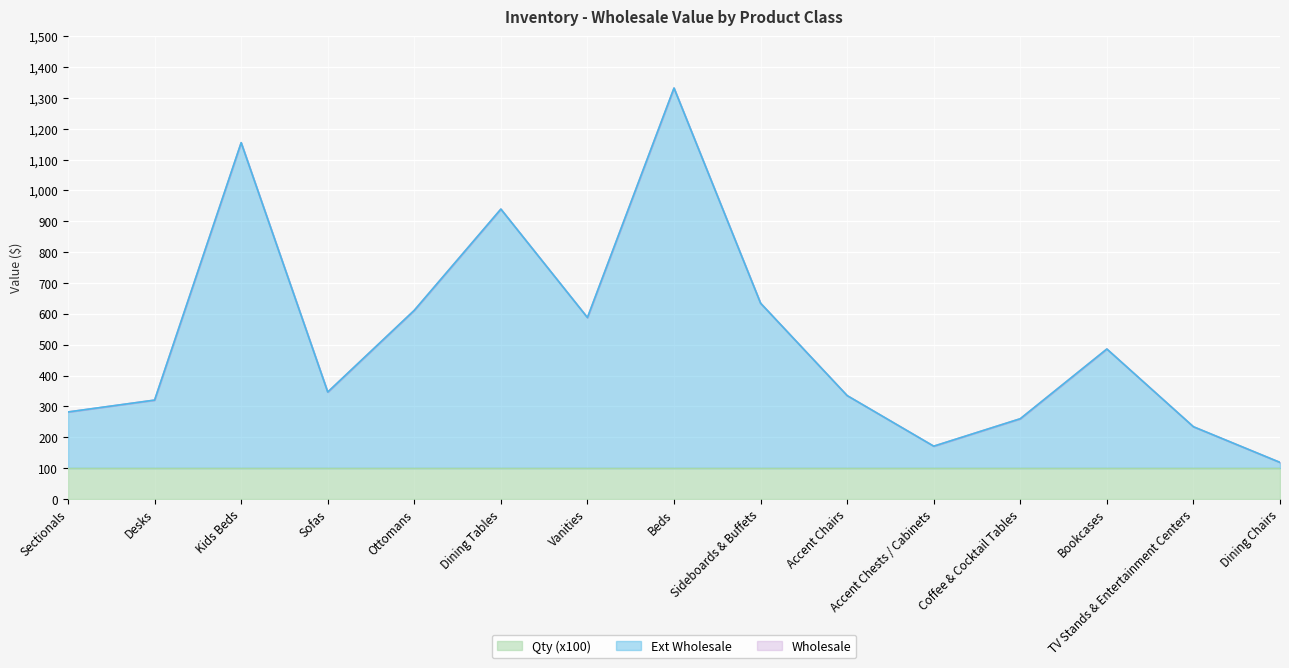

Is the value of Ext Wholesale at Coffee & Cocktail Tables greater than the value of Wholesale at Bookcases?

No